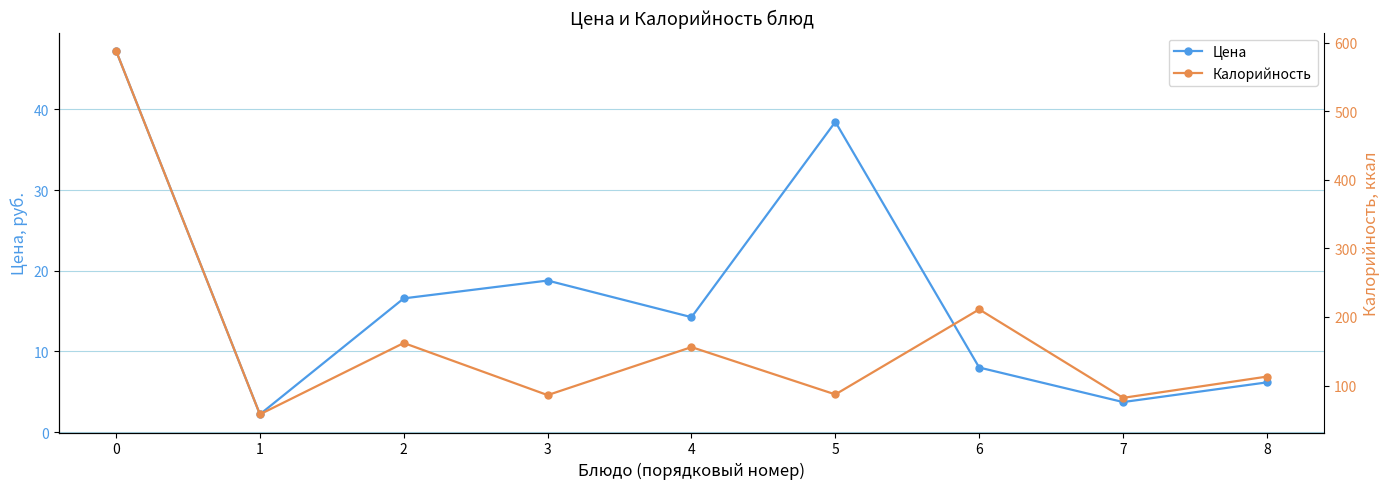

Reading left to right, extract all data points from this chart.

Цена: 0=47.3	1=2.2	2=16.6	3=18.8	4=14.2	5=38.5	6=8.0	7=3.7	8=6.2
Калорийность: 0=588.0	1=58.0	2=162.0	3=86.0	4=156.0	5=87.0	6=211.0	7=82.0	8=113.0